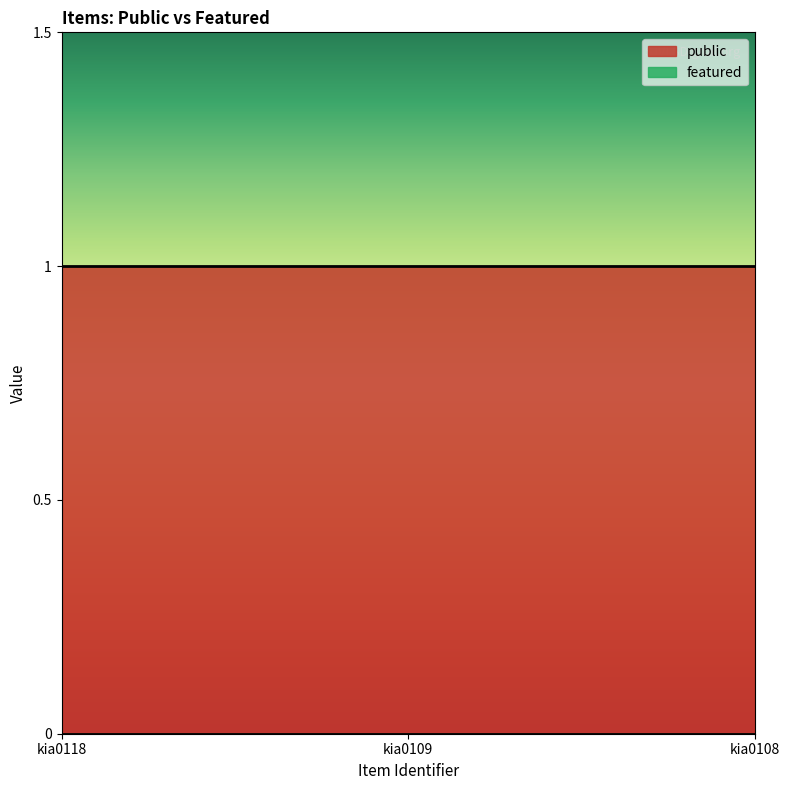

Where is featured nearest to the value 0?

kia0118